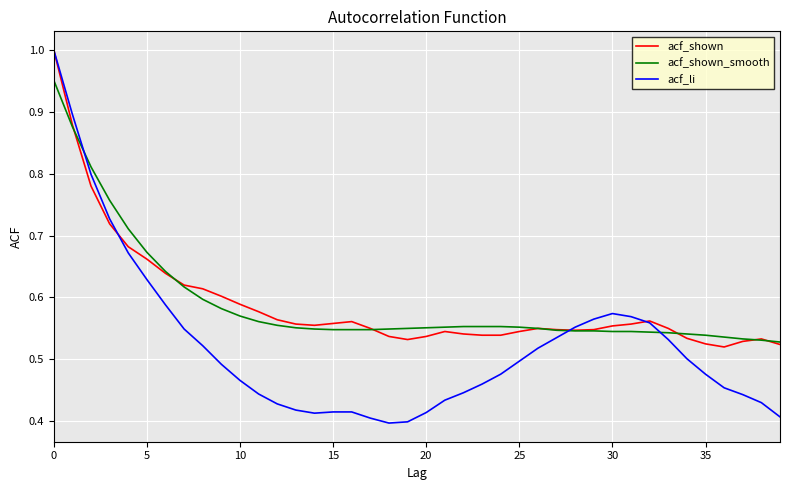

Which series has the widest spread of values?

acf_li